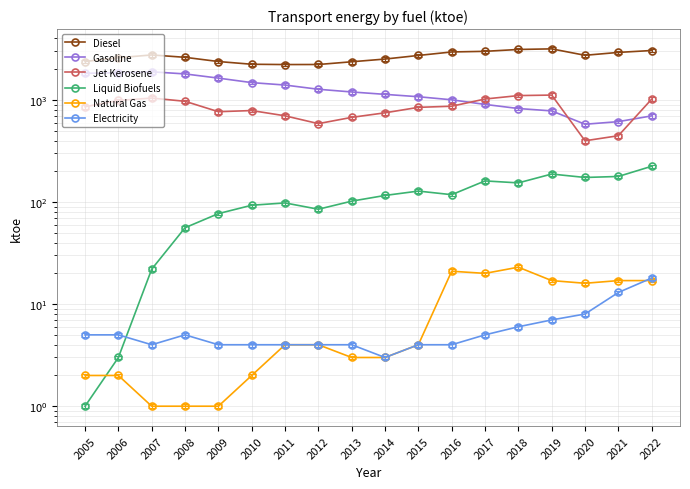

True or false: Jet Kerosene and Natural Gas intersect in this chart.

False